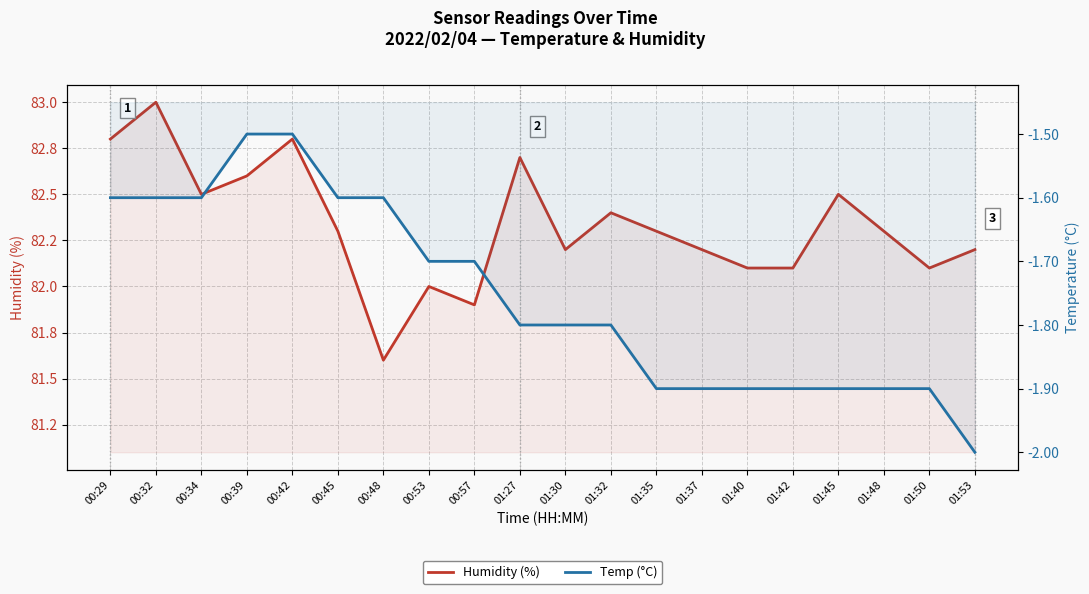

What is the difference between the second highest and minimum values in the Humidity (%) series?

1.2